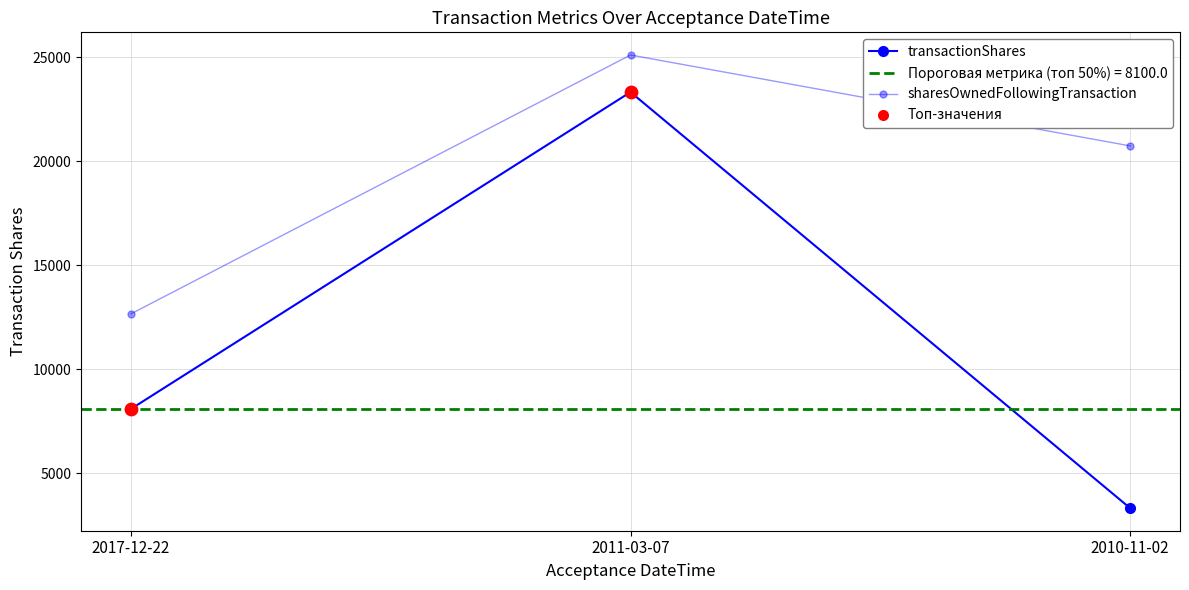

Which series has the largest total across all categories?

sharesOwnedFollowingTransaction